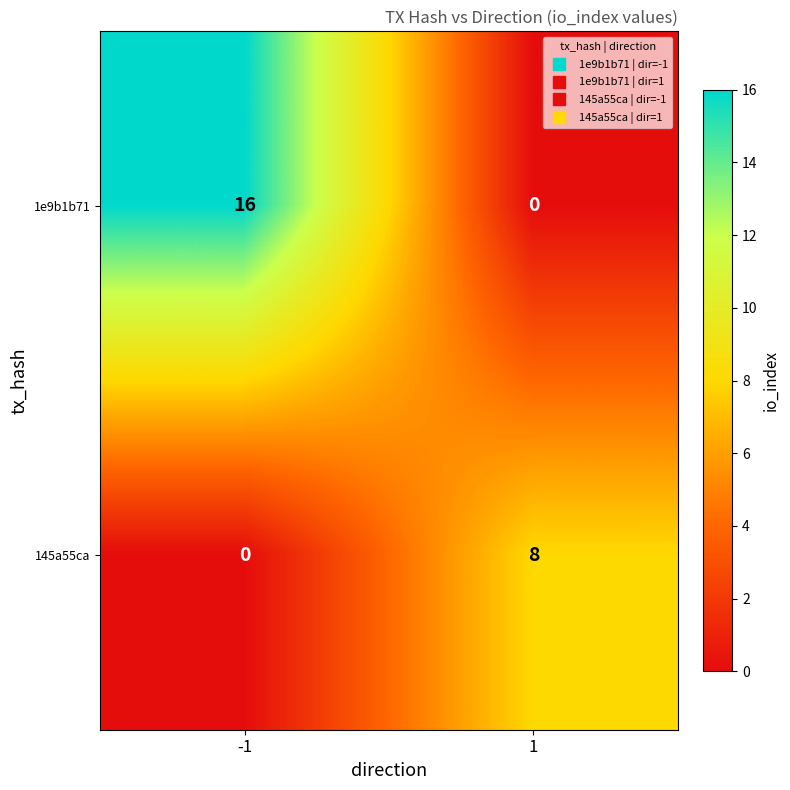

How many distinct data groups are displayed?

2